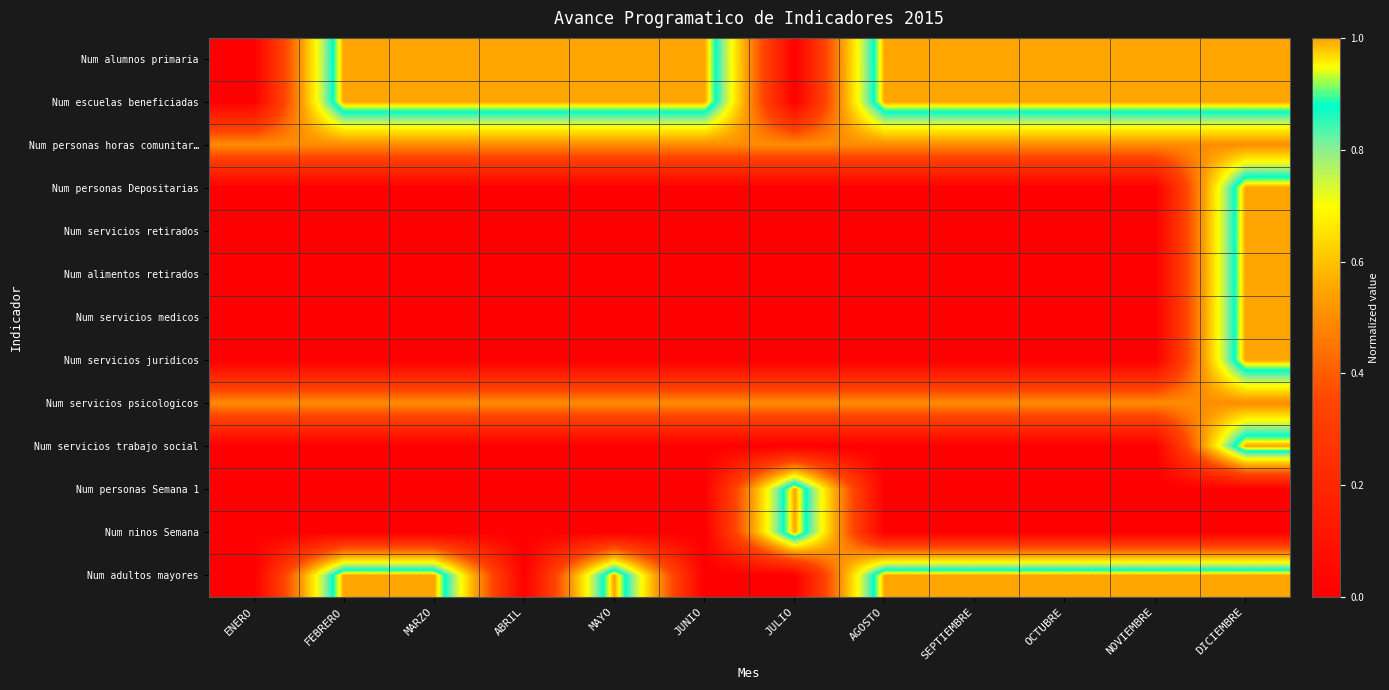

At which category does the chart reach its minimum across all series?

ENERO